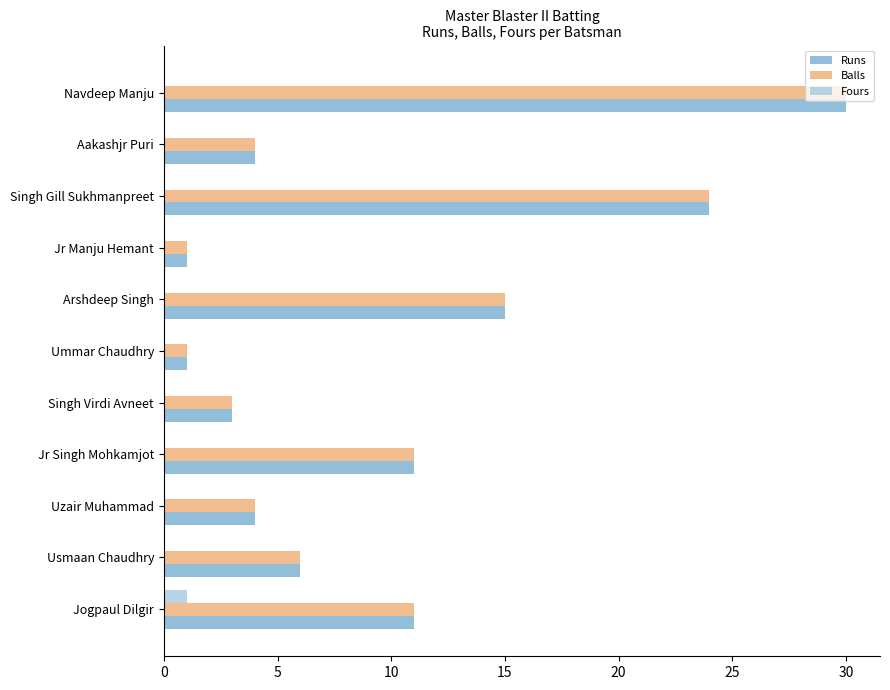

Is it true that Fours equals 0 at Aakashjr Puri?

True